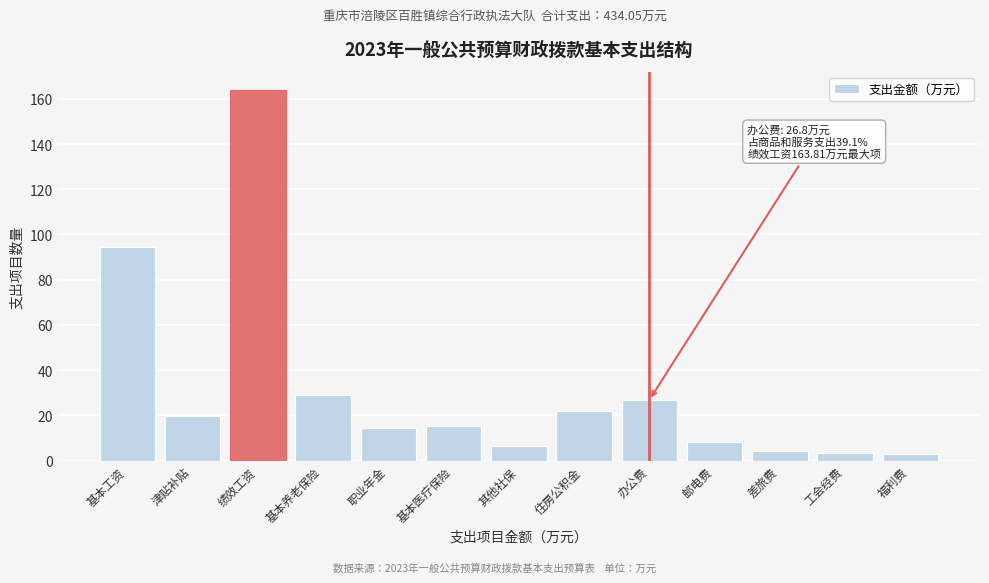

What is the greatest value displayed?

163.8